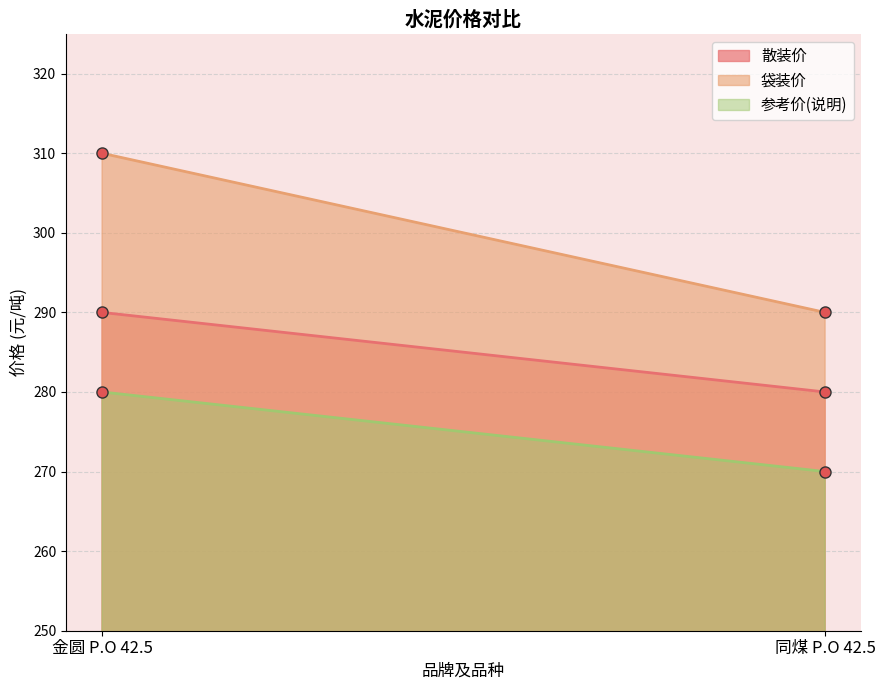

At which category is the sum across all series the highest?

金圆 P.O 42.5